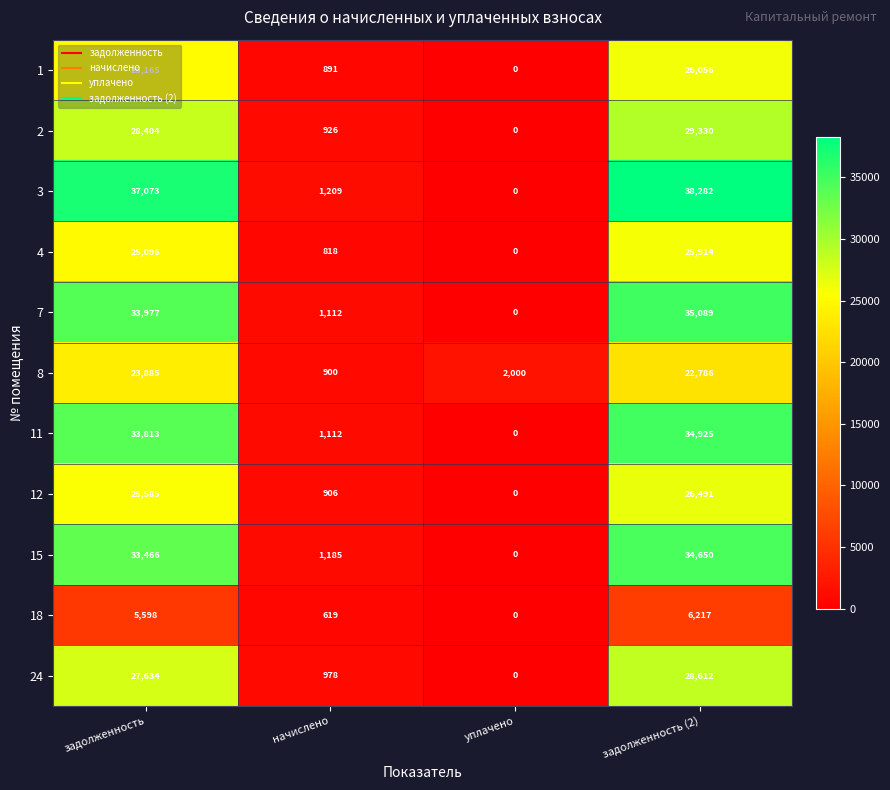

What is the difference between the highest and lowest values at уплачено?

2000